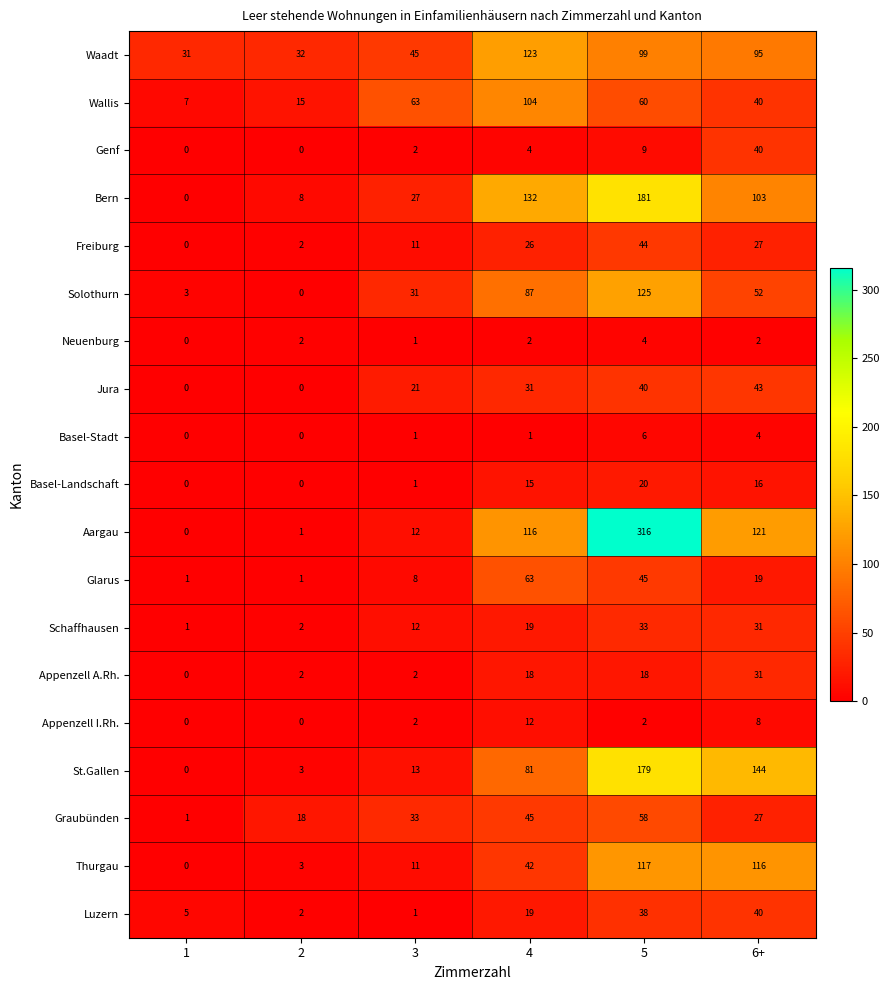

Count the number of categories in the chart.

6